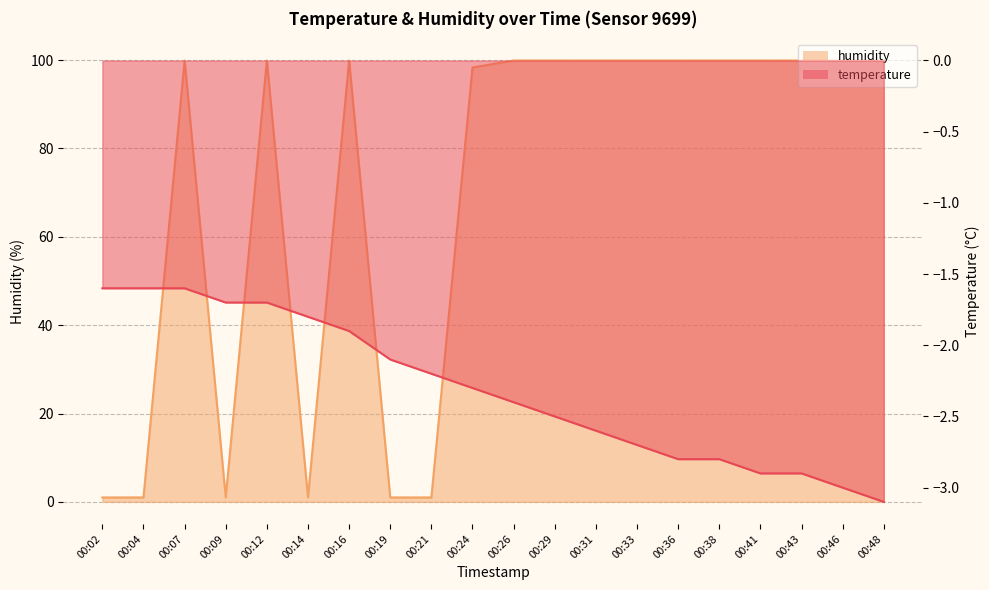

Is the value of humidity at 00:46 greater than the value of temperature at 00:26?

Yes